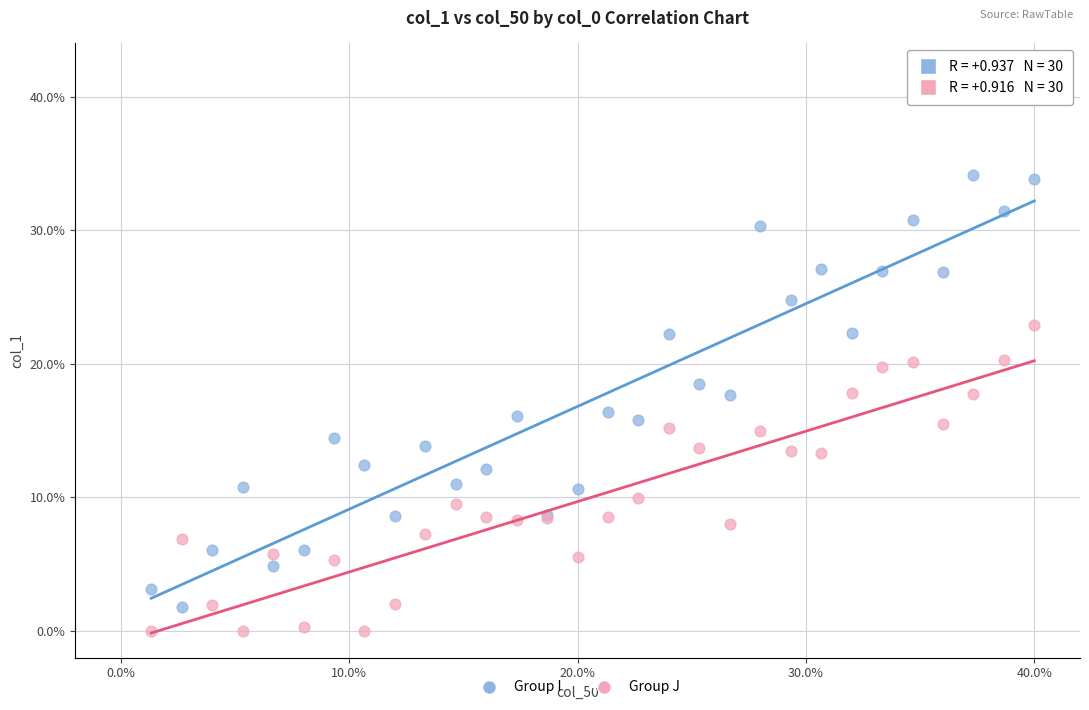

Which series reaches the maximum Y coordinate?

Group I